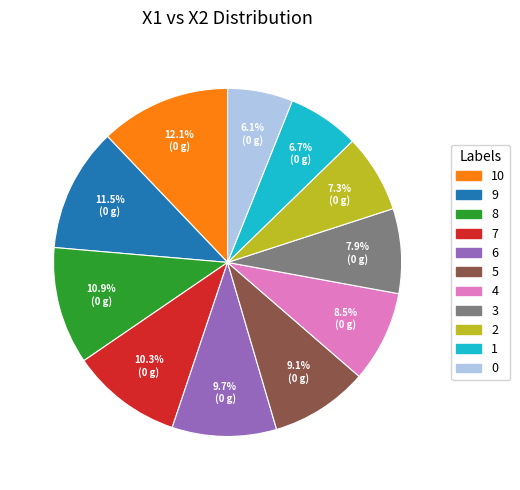

To the nearest percent, what is the difference between the largest and smallest slice percentages?

6%